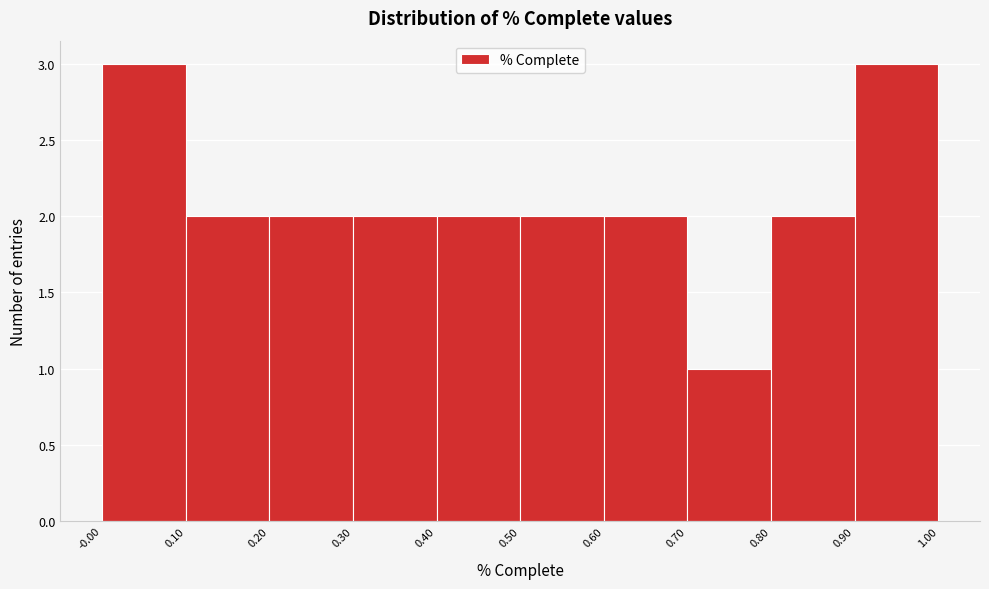

Reading left to right, list every bar in this chart as the range it spans on the x-axis followed by its height. The values are not printed on the chart, so give them approximately, as read against the axis.

-0.00 to 0.10: 3
0.10 to 0.20: 2
0.20 to 0.30: 2
0.30 to 0.40: 2
0.40 to 0.50: 2
0.50 to 0.60: 2
0.60 to 0.70: 2
0.70 to 0.80: 1
0.80 to 0.90: 2
0.90 to 1.00: 3